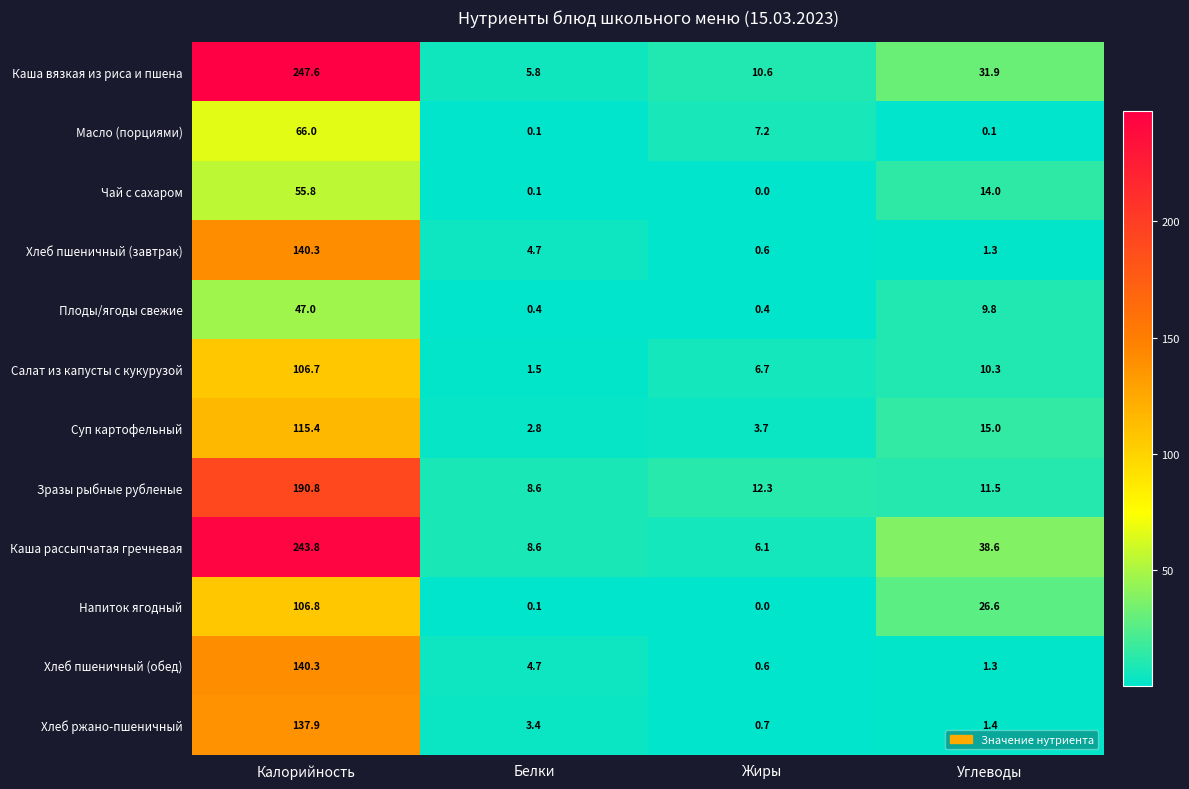

What is the sum of all Хлеб ржано-пшеничный values?

143.4